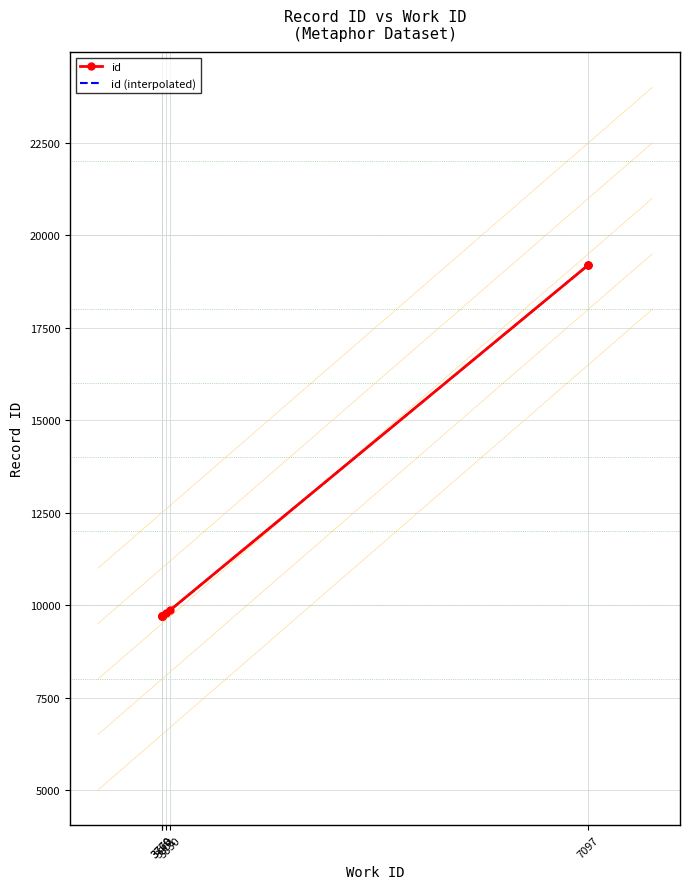

What is the minimum value for id (interpolated)?

9721.0